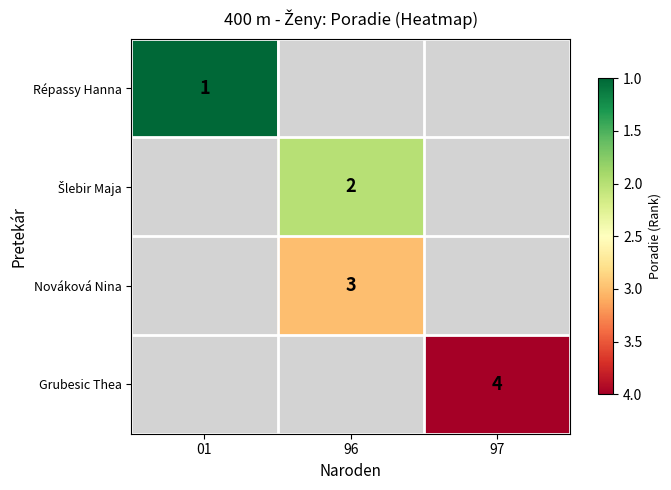

What is the total value across all series at 97?

4